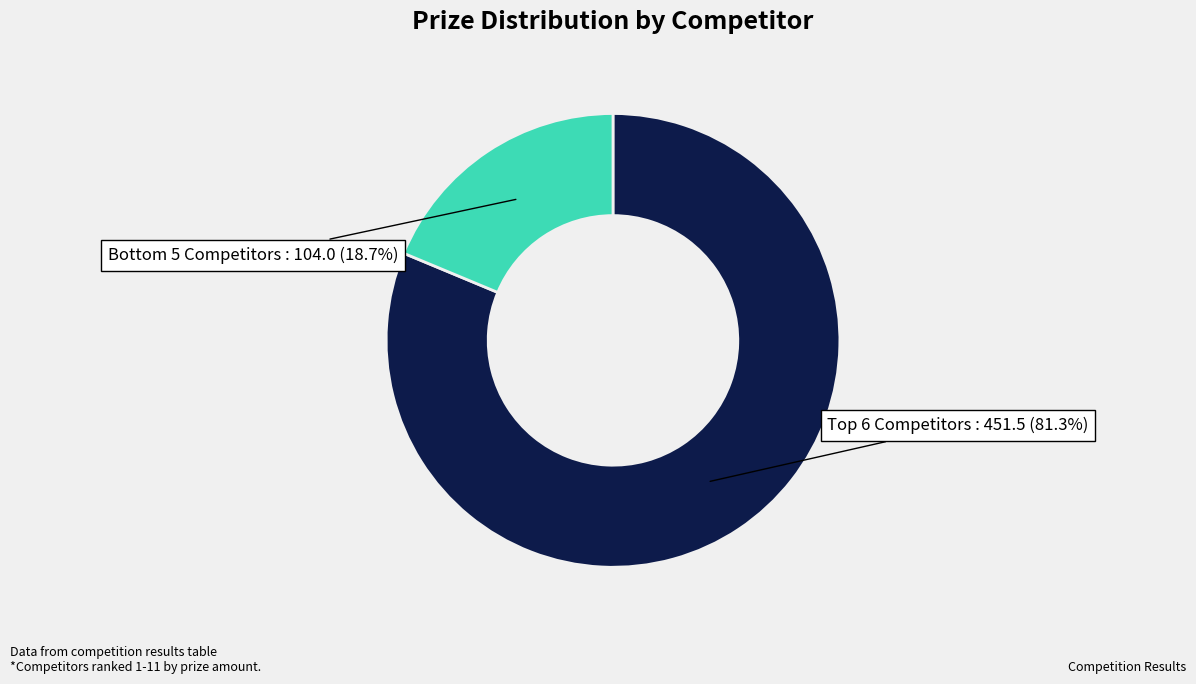

Is there a majority slice in this chart?

Yes